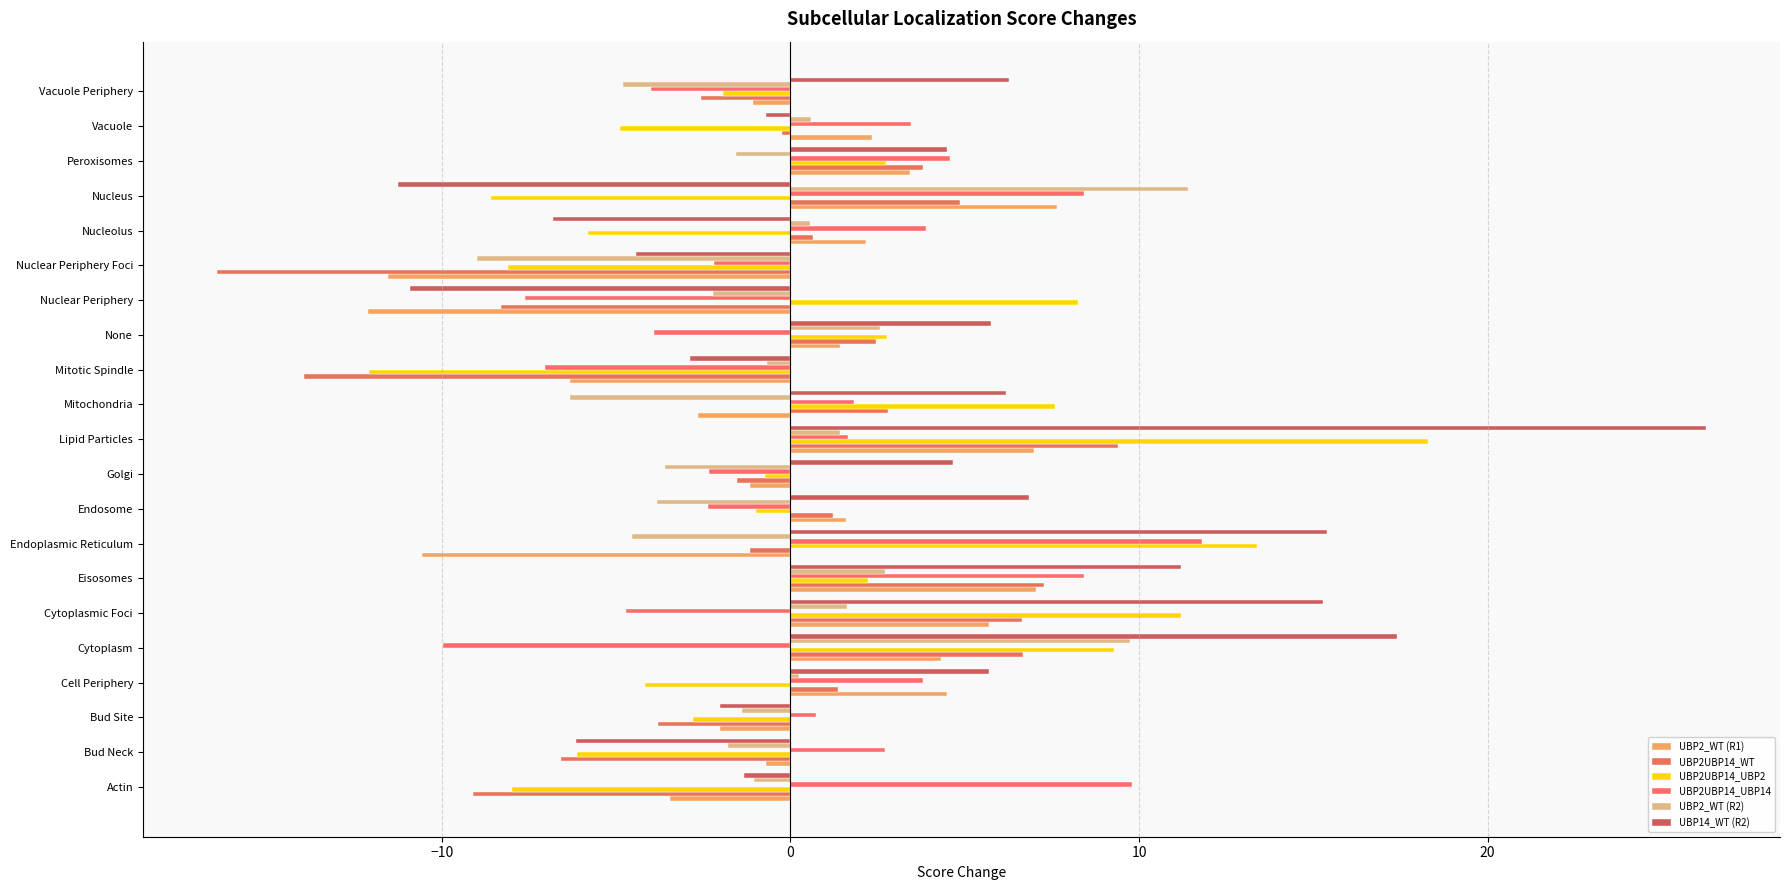

At which category does the chart reach its minimum across all series?

Nuclear Periphery Foci